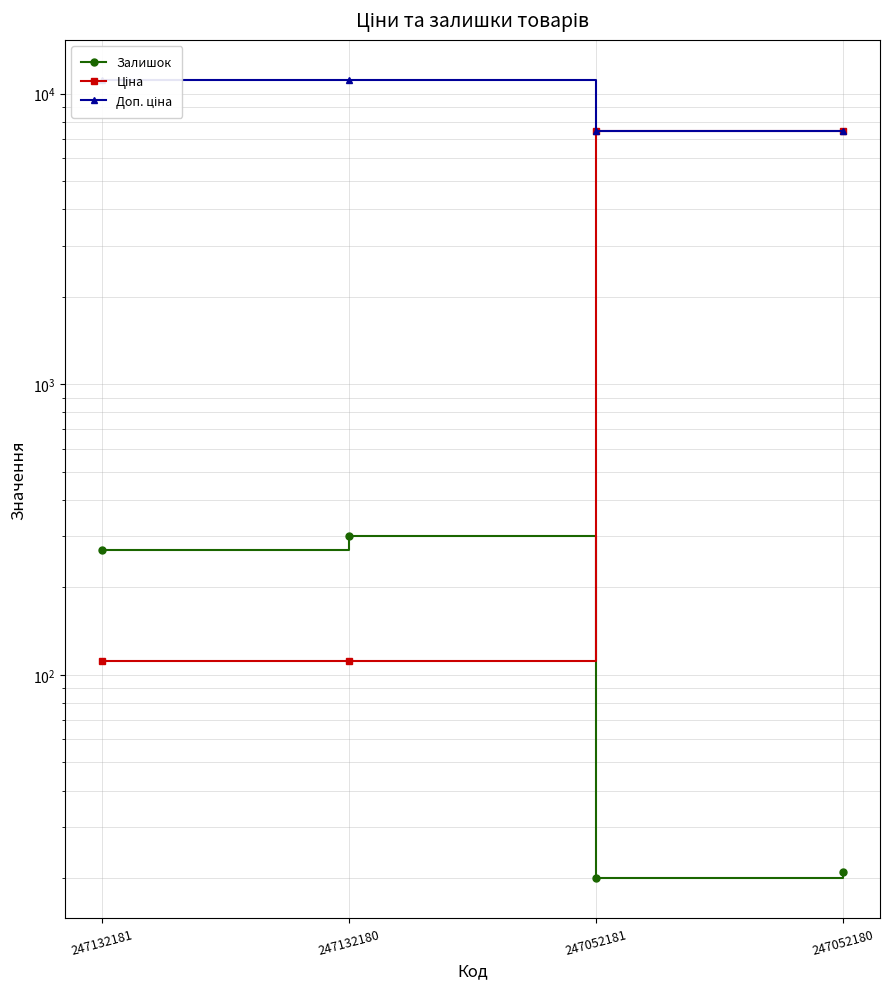

How many data points in Доп. ціна are less than 11169?

2